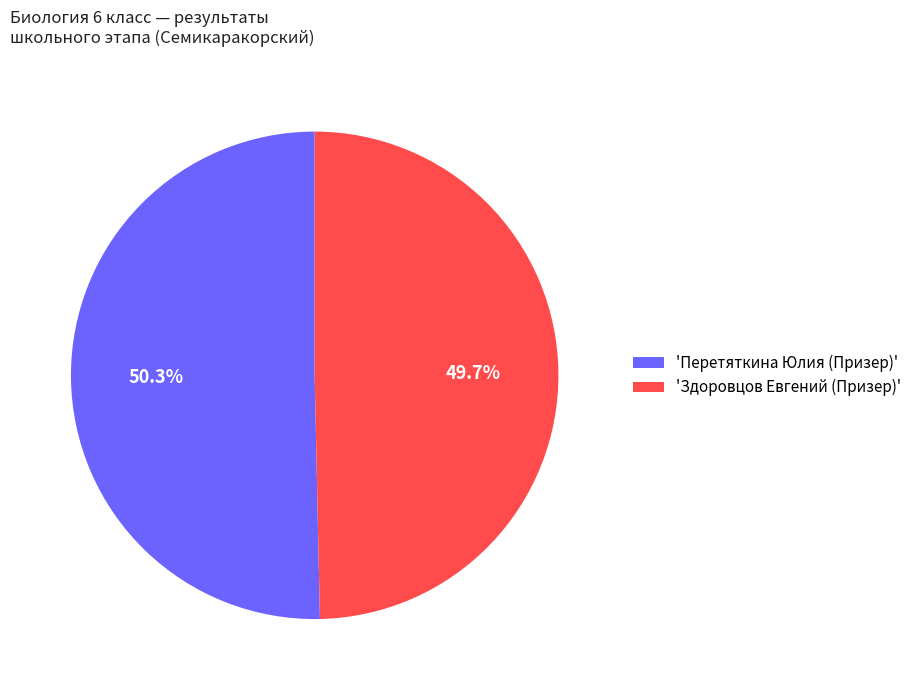

What percentage do 'Перетяткина Юлия (Призер)' and 'Здоровцов Евгений (Призер)' together represent?

100.0%